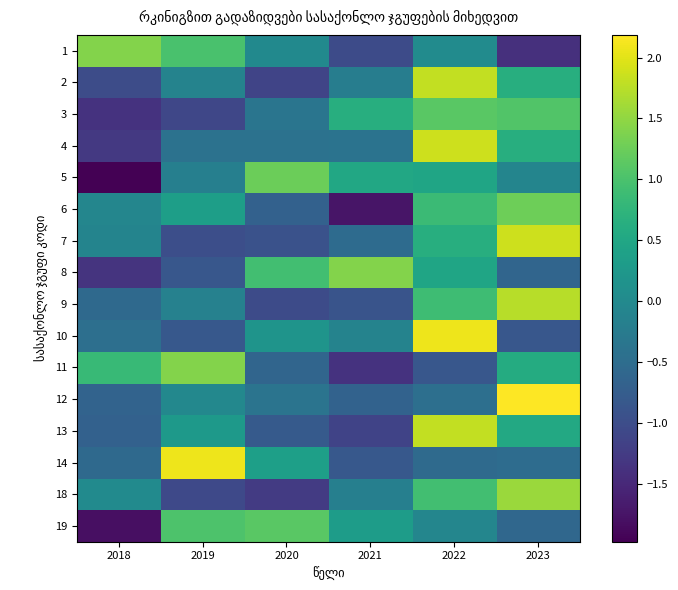

Which series has the largest range (max minus min)?

5